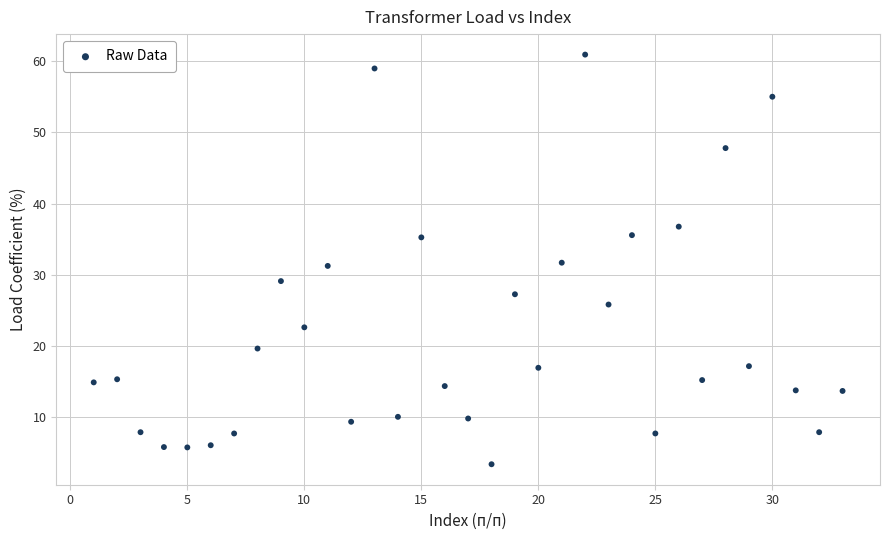

What is the range of X values (max minus min)?

32.0